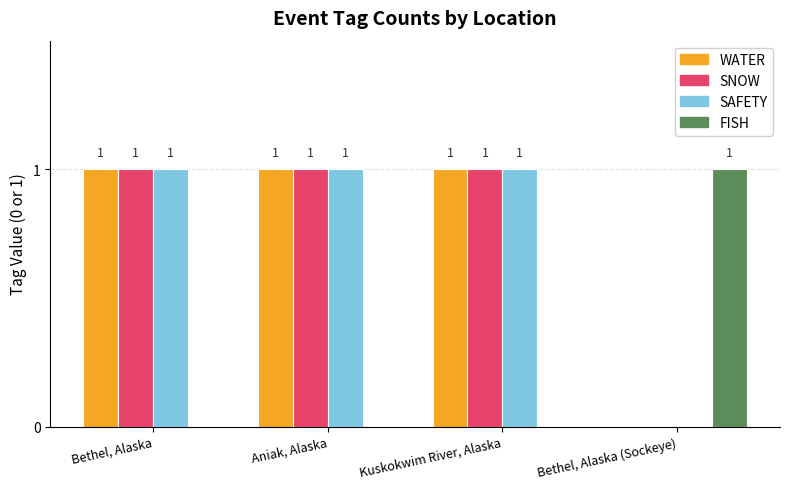

What is the total value across all series at Bethel, Alaska (Sockeye)?

1